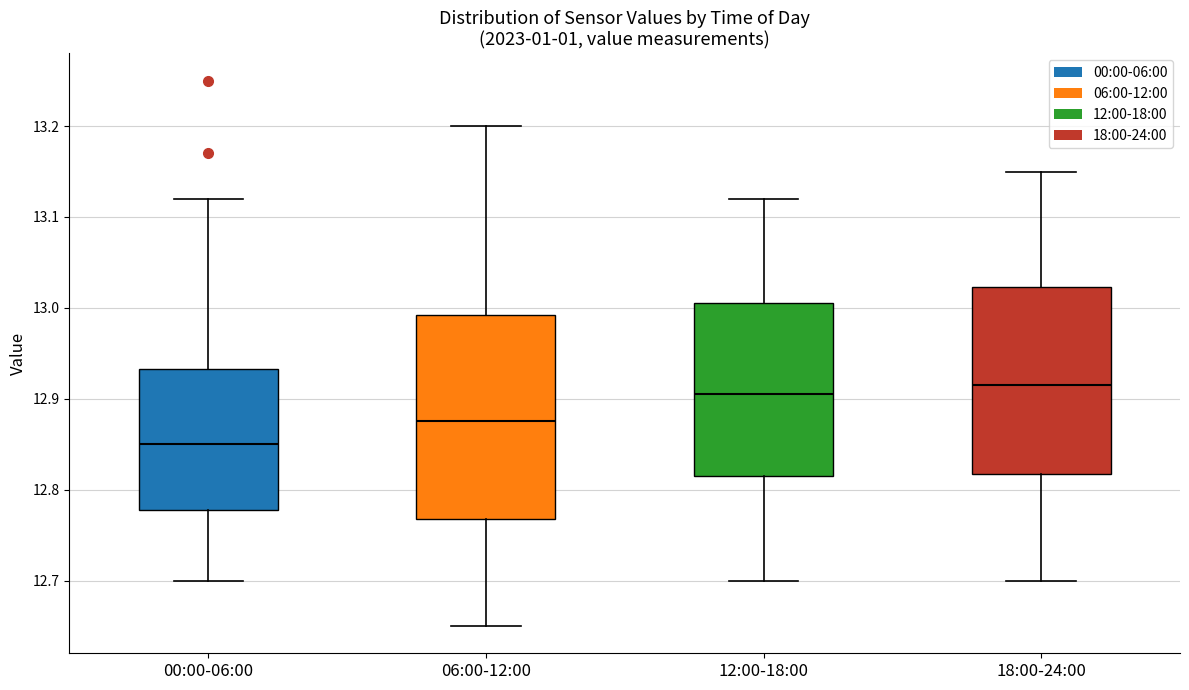

Reading left to right, read every box against the y-axis: the position of its median line, the range the box covers, and the ends of its whiskers. The values are not printed on the chart, so give them approximately, as read against the axis.

00:00-06:00: median 12.85, box 12.78 to 12.93, whiskers 12.70 to 13.12
06:00-12:00: median 12.88, box 12.77 to 12.99, whiskers 12.65 to 13.20
12:00-18:00: median 12.91, box 12.82 to 13.01, whiskers 12.70 to 13.12
18:00-24:00: median 12.92, box 12.82 to 13.02, whiskers 12.70 to 13.15